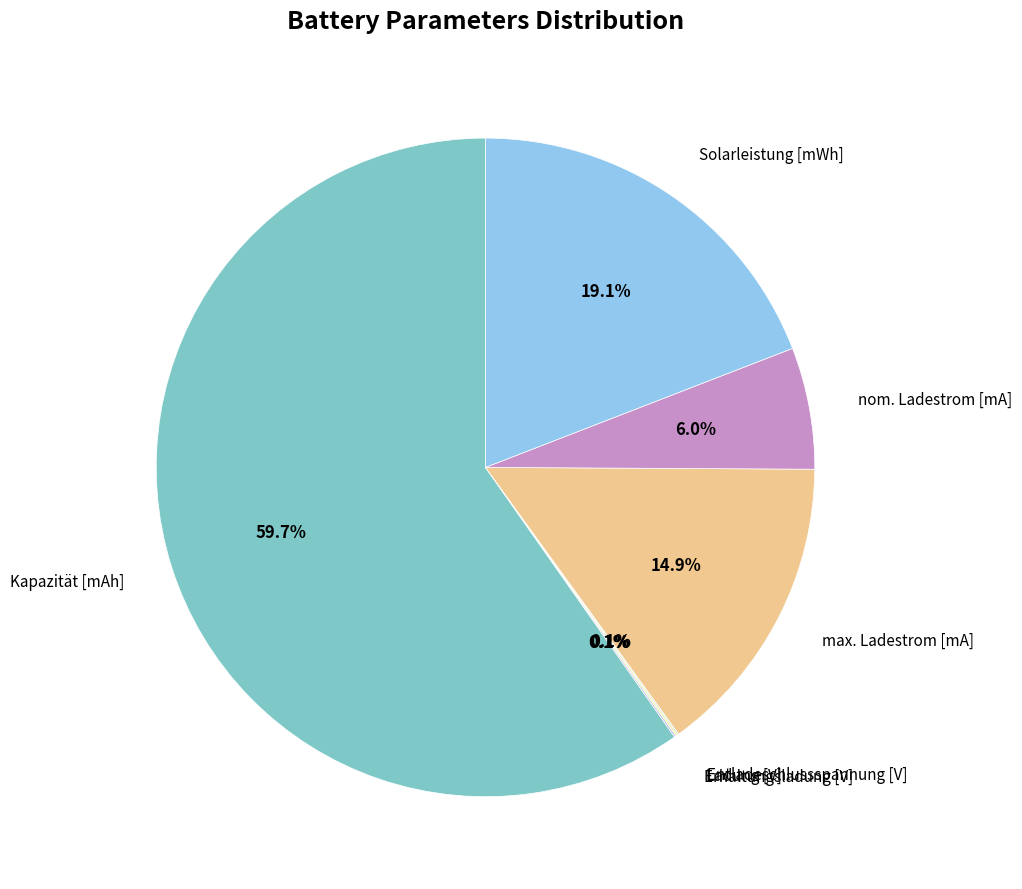

Is there a majority slice in this chart?

Yes